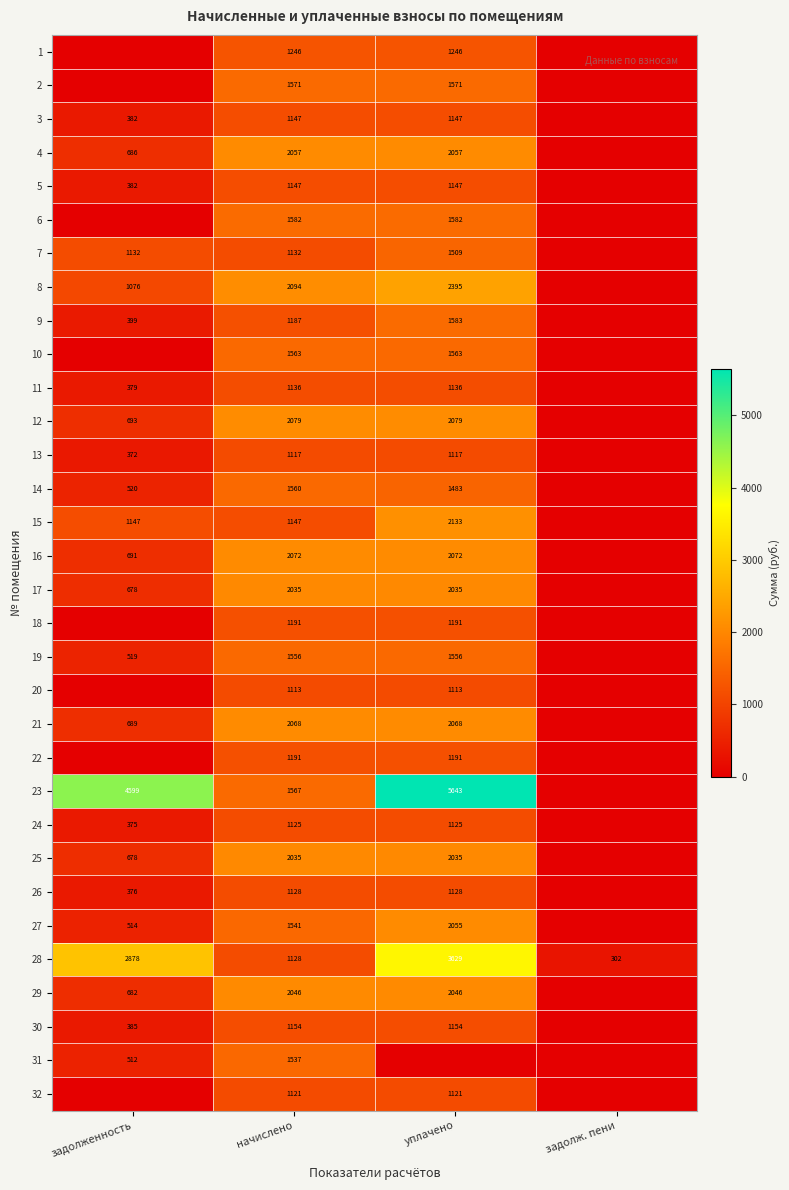

The 29 series shows 966 at уплачено. True or false?

False